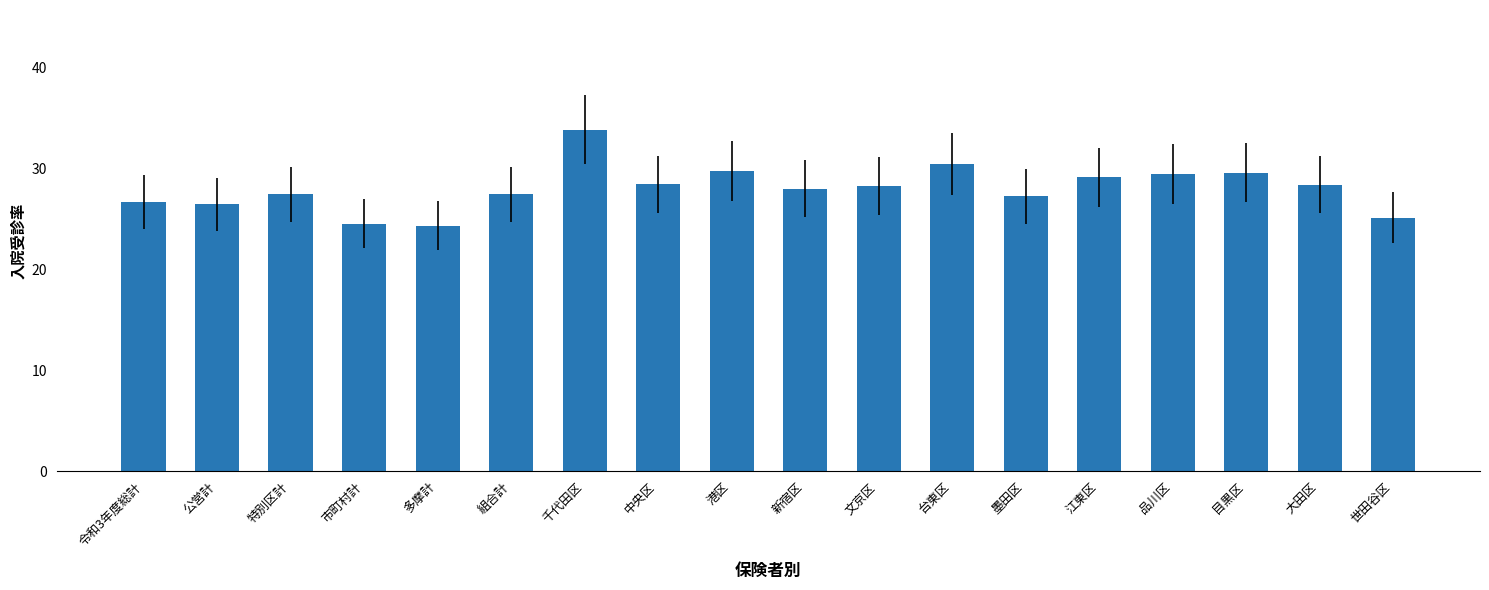

What is the value of the 4th bar from the left?

24.5